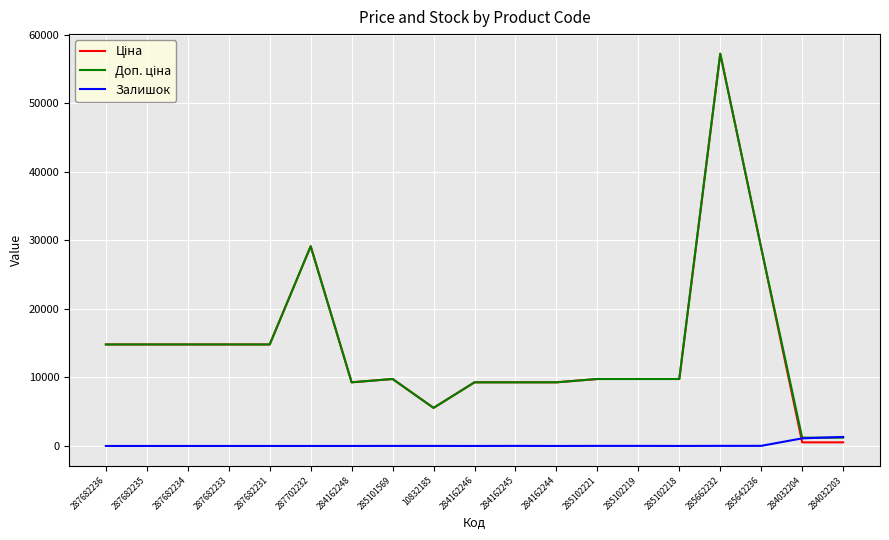

What position from the left is 287682236?

1